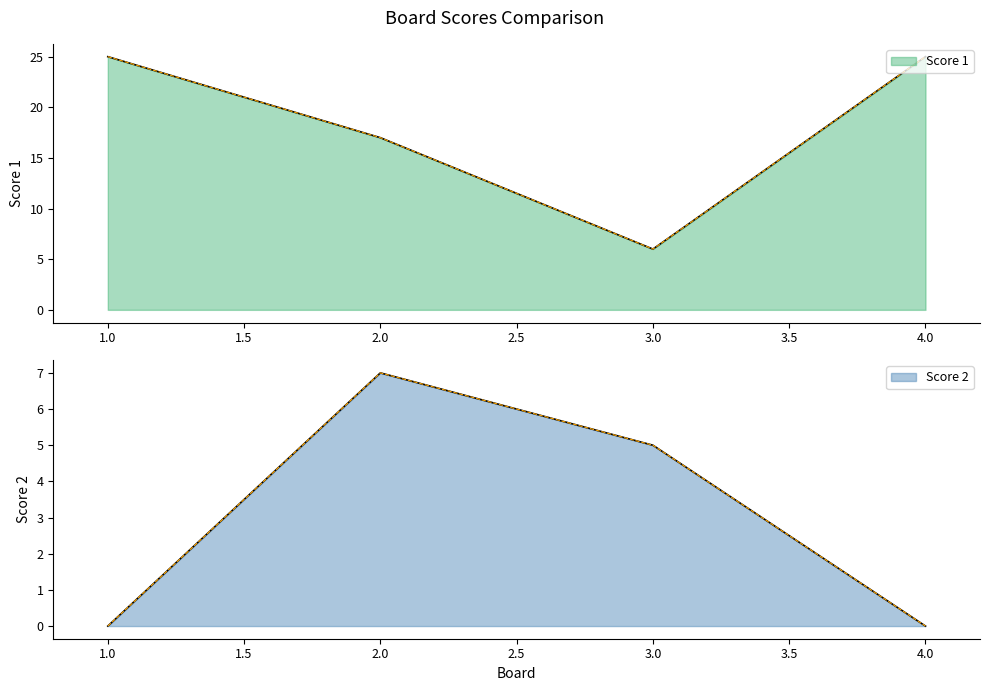

List the labels in order of Score 2 value, largest first.

2, 3, 1, 4